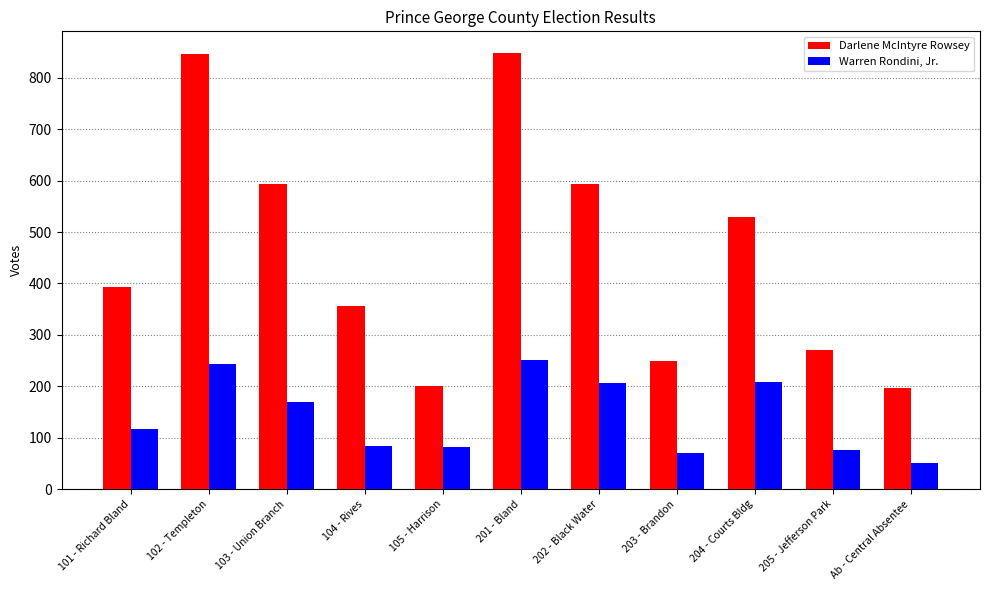

Which series has the largest total across all categories?

Darlene McIntyre Rowsey